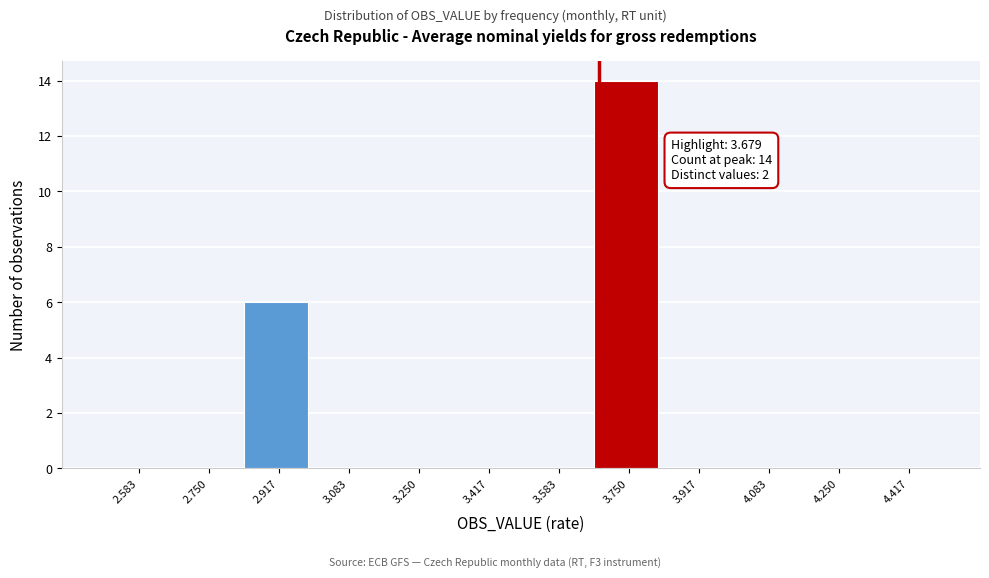

Over which range of the x-axis is the bar tallest?

3.66 to 3.84